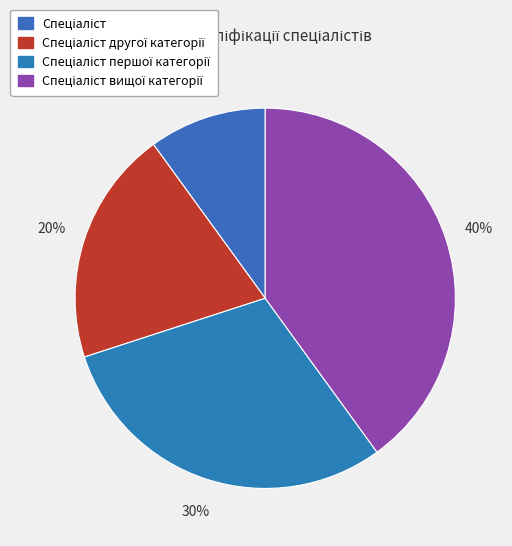

How many slices are in this pie chart?

4